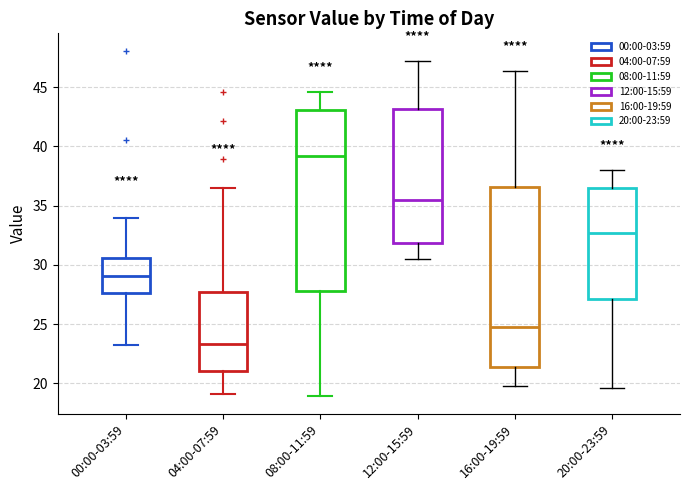

Reading left to right, transcribe this box plot: for each box, give where its median line is, the range the box spans, and where its two whiskers end, as read against the y-axis. The values are not printed on the chart, so give them approximately, as read against the axis.

00:00-03:59: median 29.0, box 27.5 to 30.5, whiskers 23.0 to 34.0
04:00-07:59: median 23.5, box 21.0 to 27.5, whiskers 19.0 to 36.5
08:00-11:59: median 39.0, box 28.0 to 43.0, whiskers 19.0 to 44.5
12:00-15:59: median 35.5, box 32.0 to 43.0, whiskers 30.5 to 47.0
16:00-19:59: median 25.0, box 21.5 to 36.5, whiskers 20.0 to 46.5
20:00-23:59: median 32.5, box 27.0 to 36.5, whiskers 19.5 to 38.0